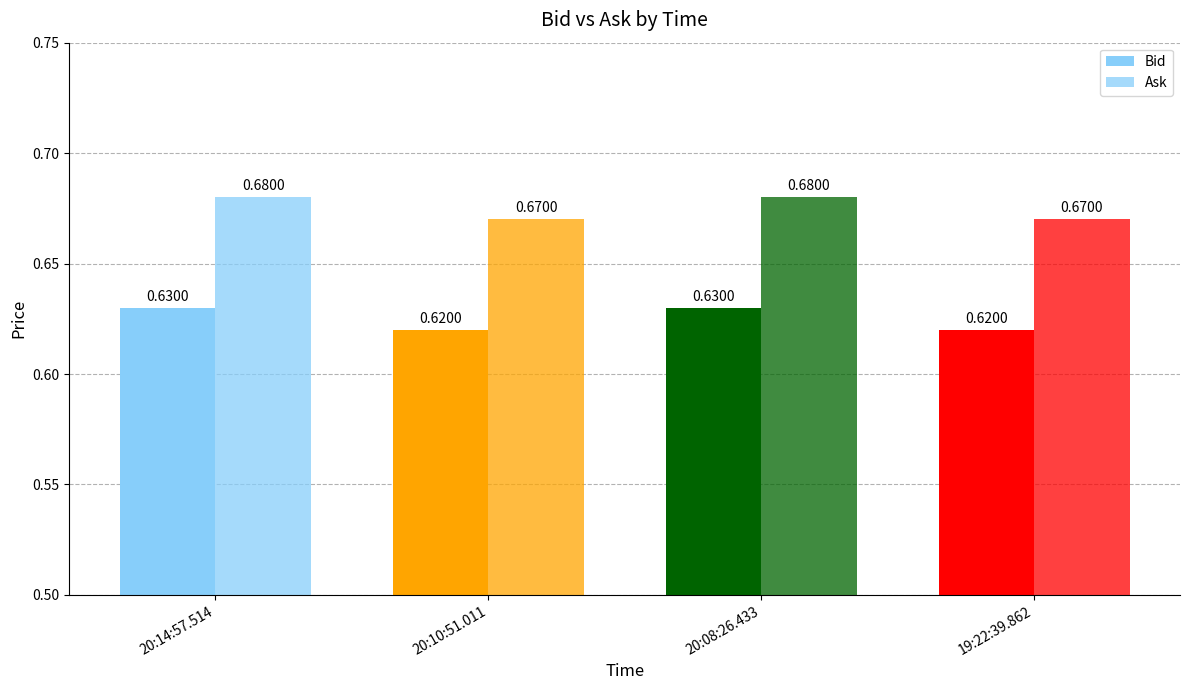

How many distinct data groups are displayed?

2